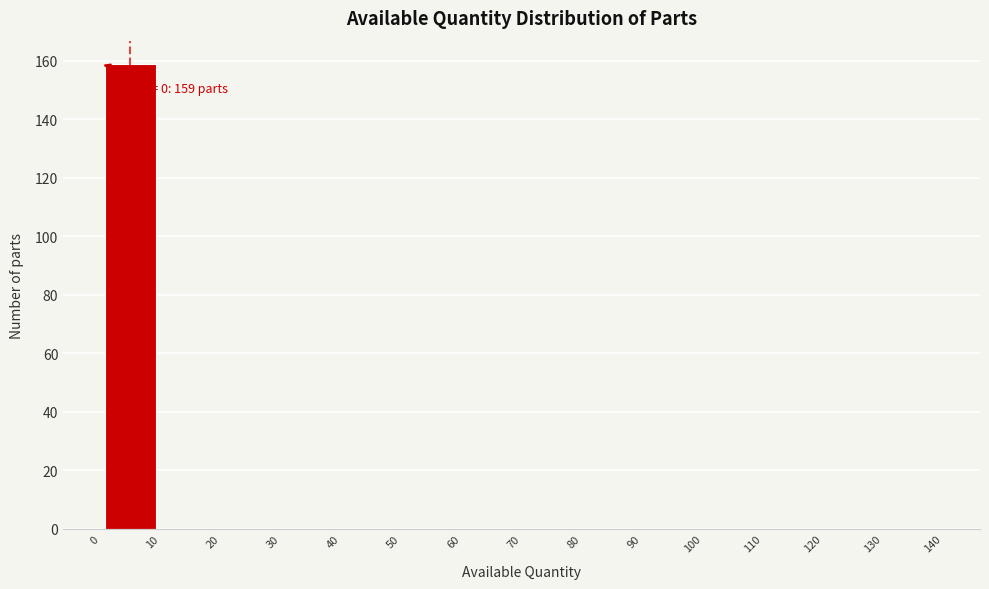

Over which range of the x-axis is the bar tallest?

0 to 10